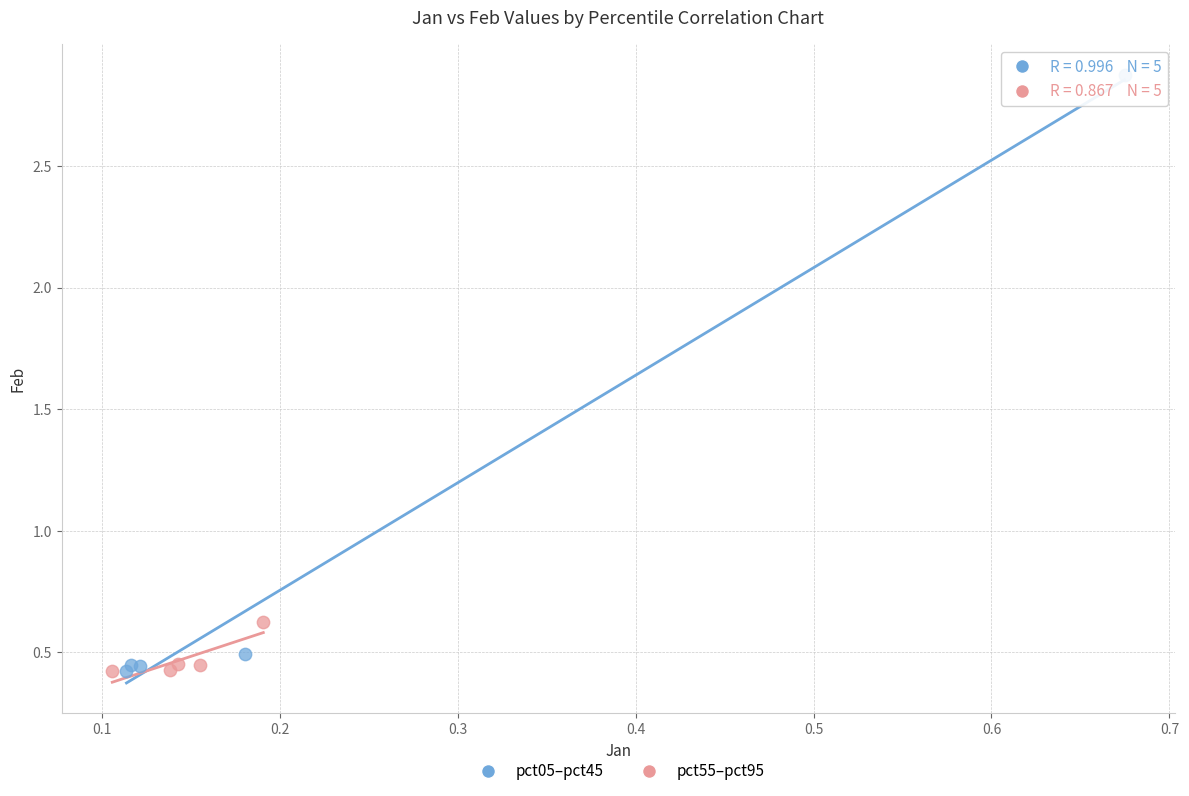

Which series reaches the maximum Y coordinate?

pct05–pct45